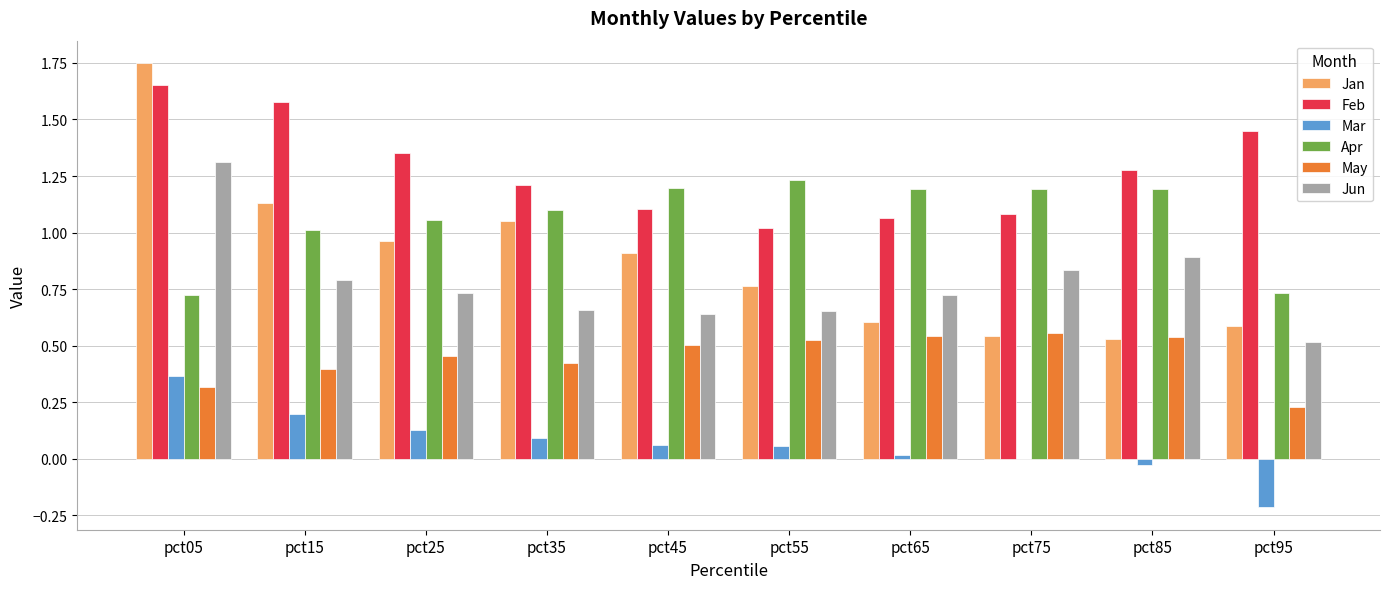

The value of Jun at pct15 is 1.1. True or false?

False